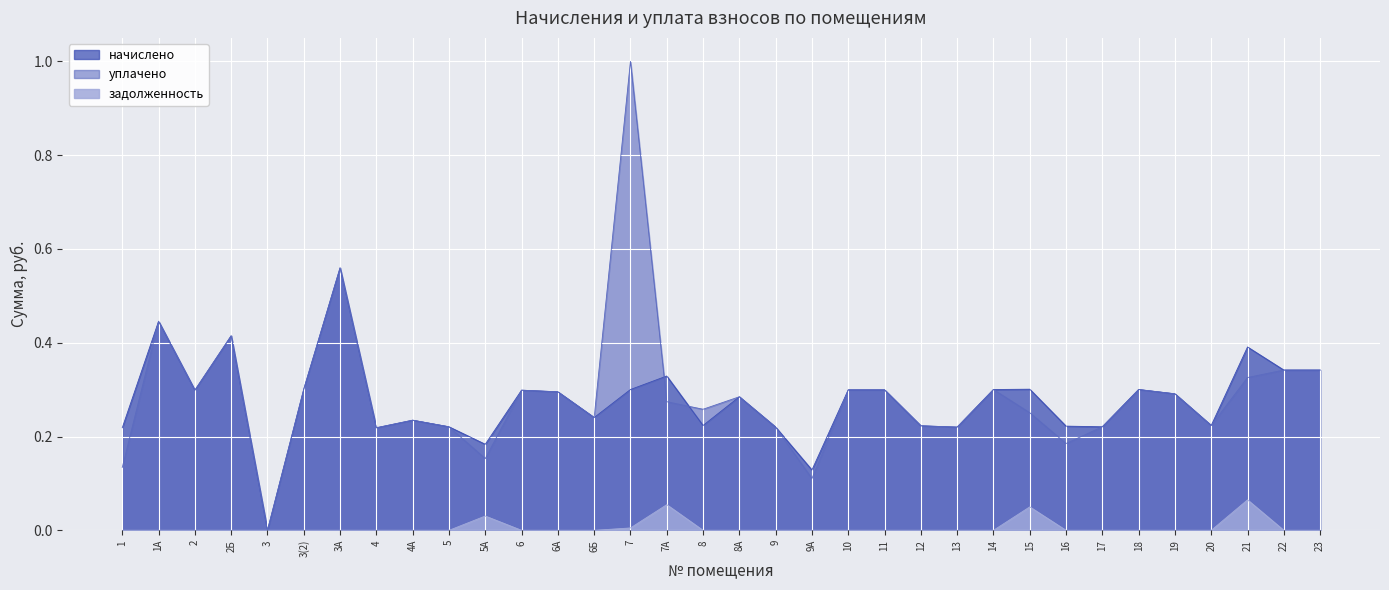

Reading left to right, transcribe all the data shown in this chart.

начислено: 0.2	0.4	0.3	0.4	0.0	0.3	0.6	0.2	0.2	0.2	0.2	0.3	0.3	0.2	0.3	0.3	0.2	0.3	0.2	0.1	0.3	0.3	0.2	0.2	0.3	0.3	0.2	0.2	0.3	0.3	0.2	0.4	0.3	0.3
уплачено: 0.1	0.4	0.3	0.4	0.0	0.3	0.6	0.2	0.2	0.2	0.2	0.3	0.3	0.2	1.0	0.3	0.3	0.3	0.2	0.1	0.3	0.3	0.2	0.2	0.3	0.3	0.2	0.2	0.3	0.3	0.2	0.3	0.3	0.3
задолженность: 0.0	0.0	0.0	0.0	0.0	0.0	0.0	0.0	0.0	0.0	0.0	0.0	0.0	0.0	0.0	0.1	0.0	0.0	0.0	0.0	0.0	0.0	0.0	0.0	0.0	0.1	0.0	0.0	0.0	0.0	0.0	0.1	0.0	0.0